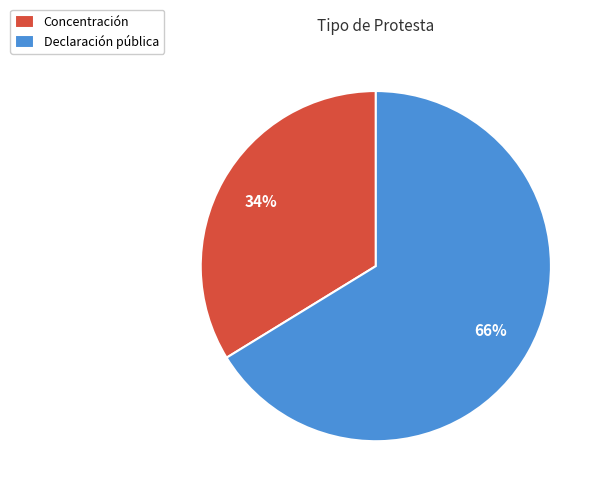

Is it true that Declaración pública is 66% of the pie?

True